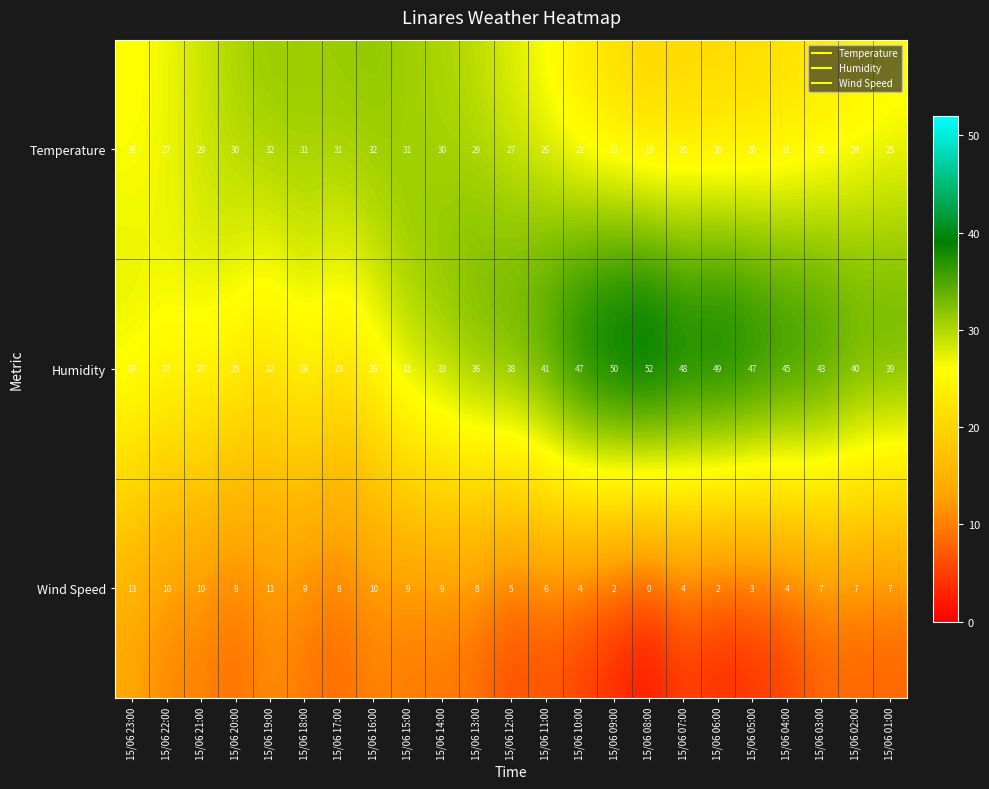

Which category has the lowest value in the Humidity series?

15/06 19:00